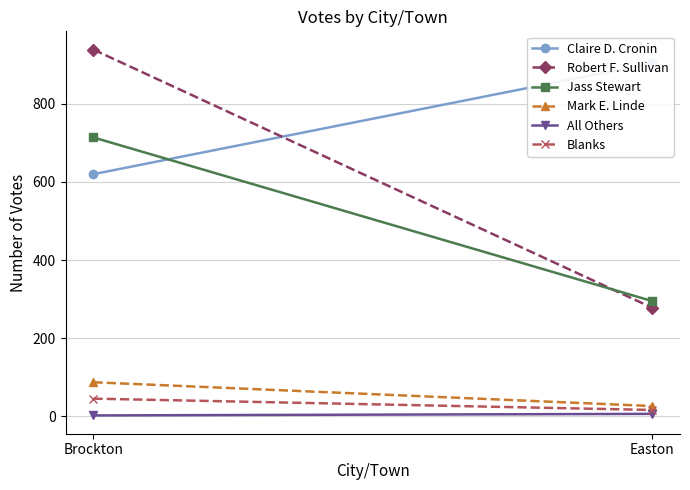

How many values in the Robert F. Sullivan series are below 939?

1